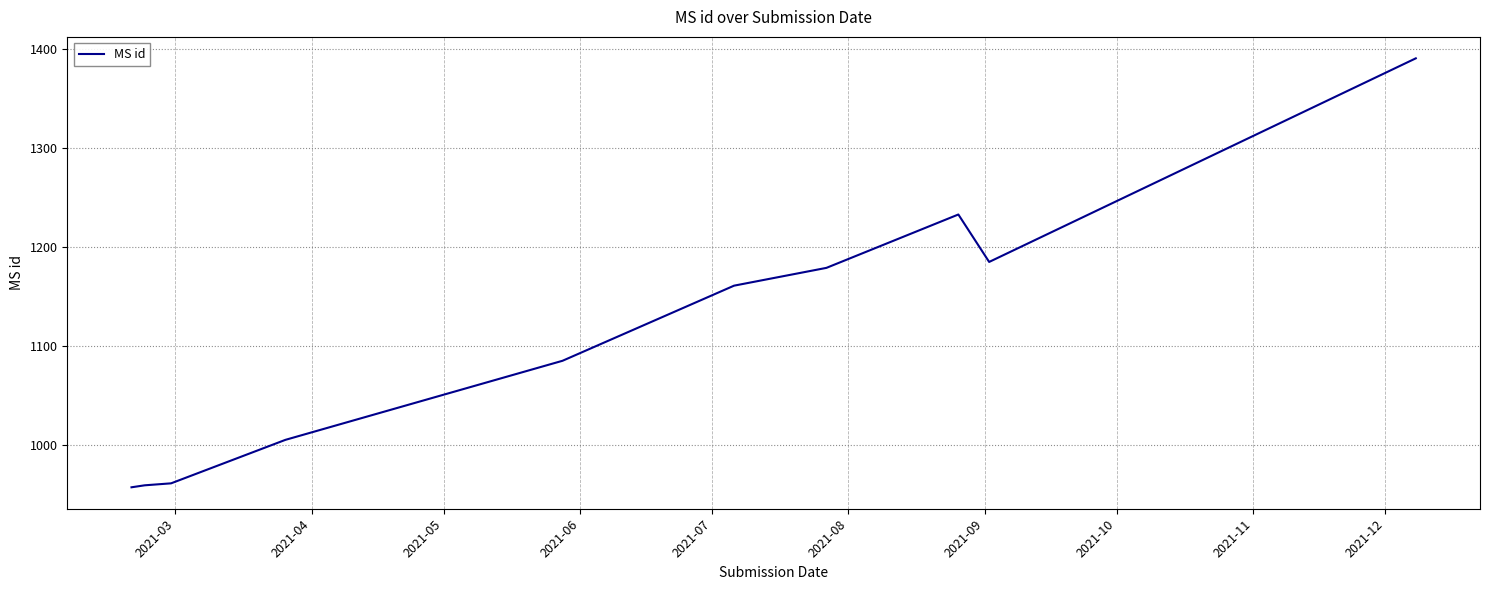

What is the difference between the maximum and minimum values?

434